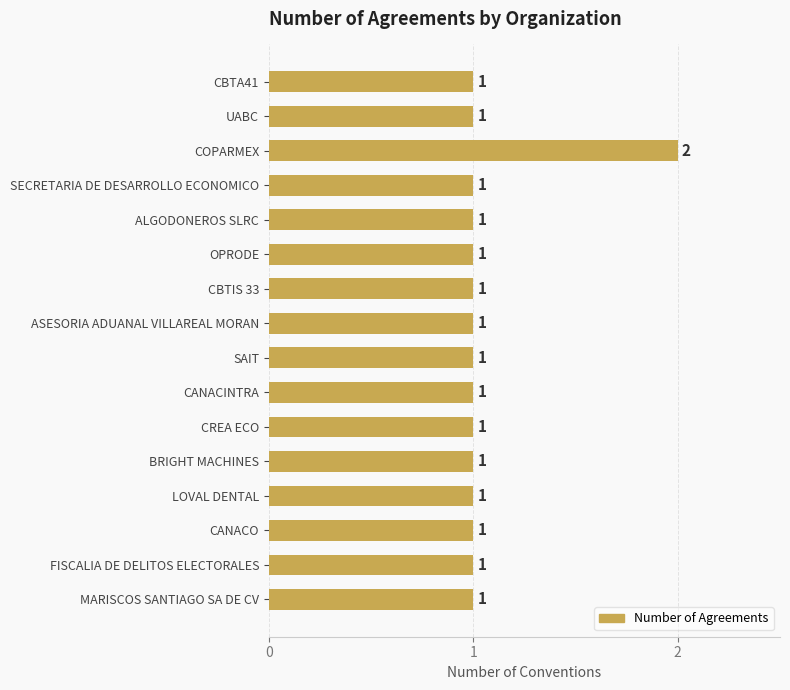

The value at COPARMEX is 1. True or false?

False